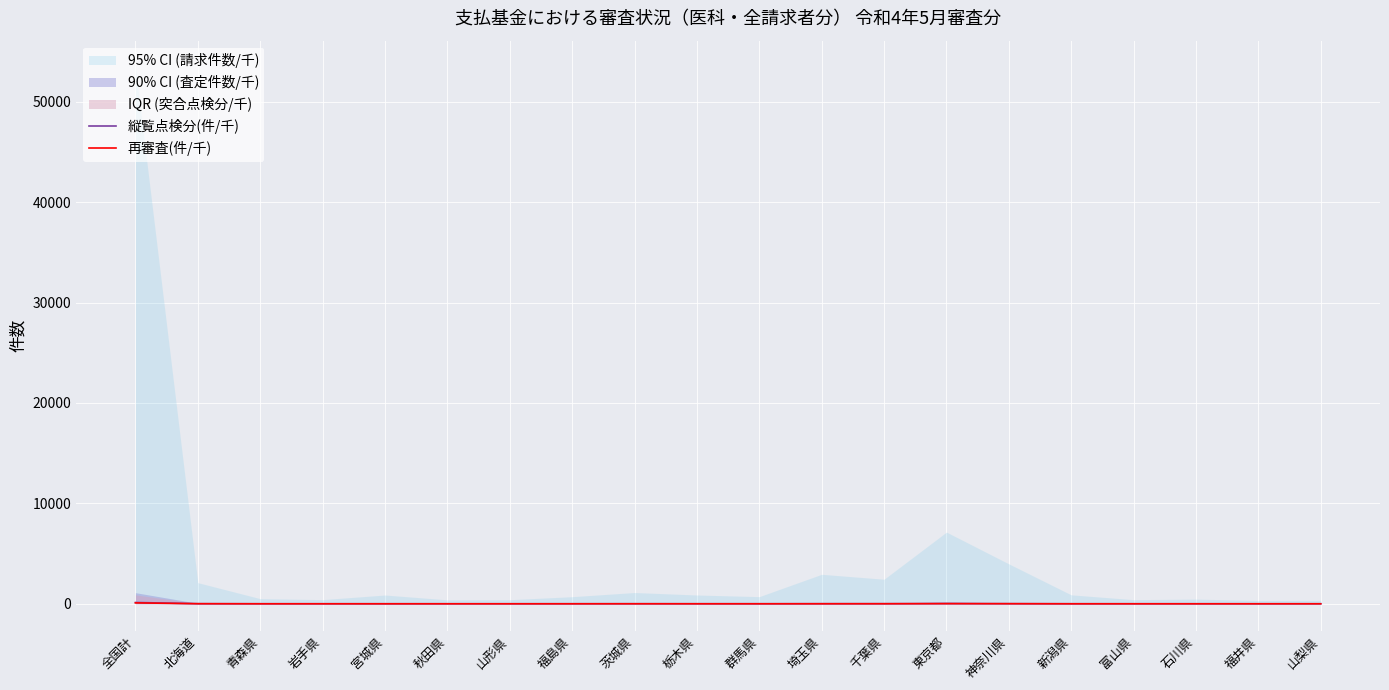

What is the minimum value for 再審査(件/千)?

0.2